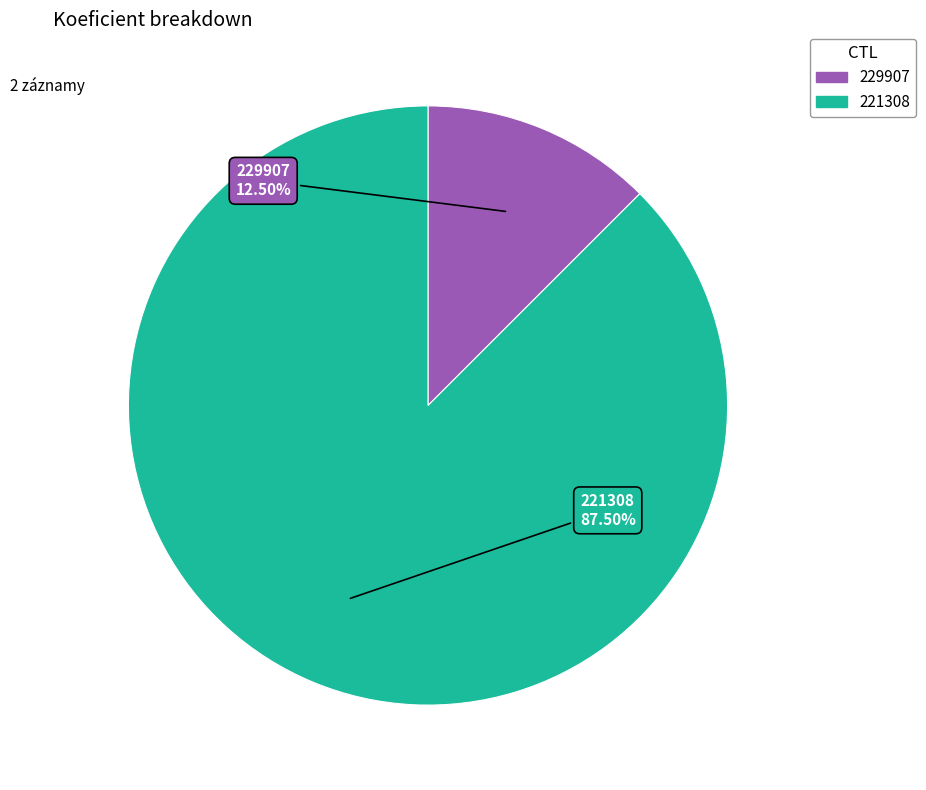

How many slices are in this pie chart?

2